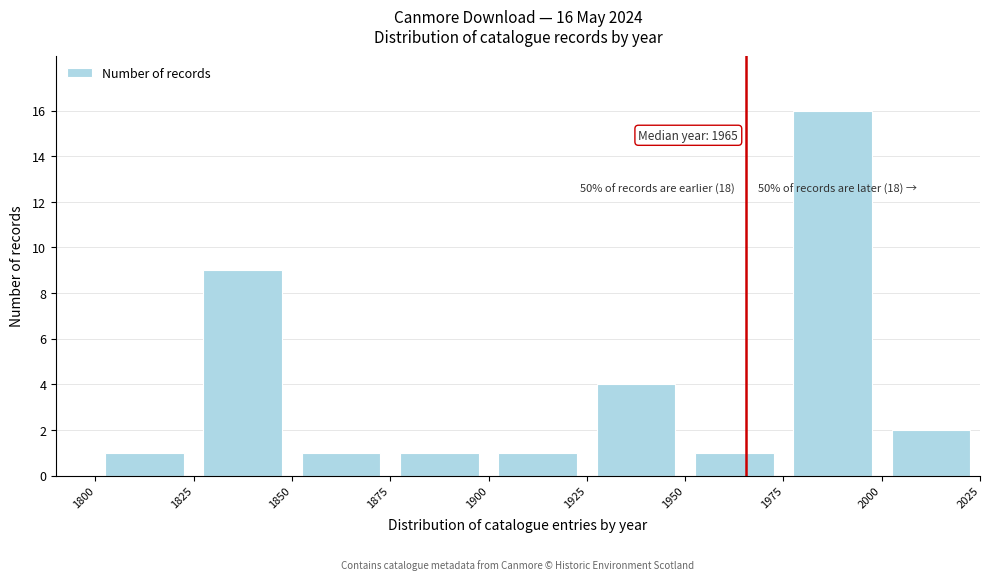

Over which range of the x-axis is the bar tallest?

1975 to 2000